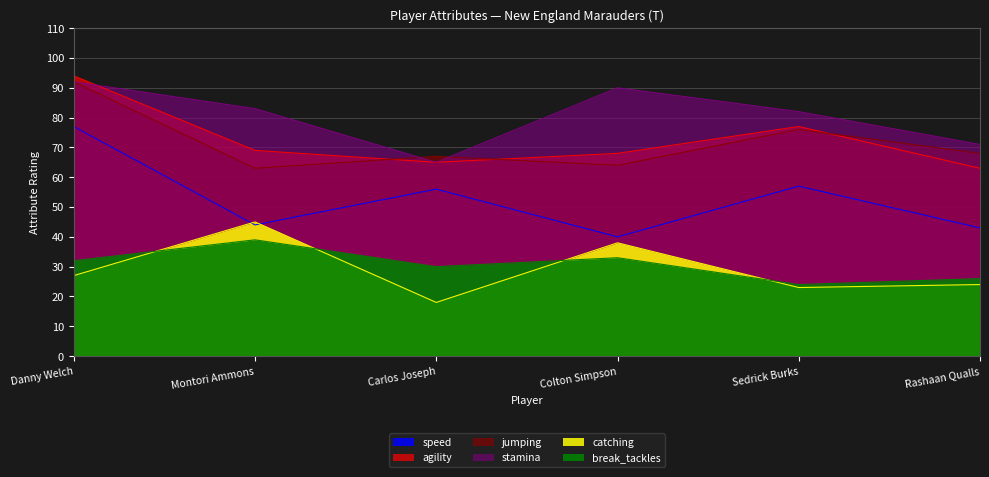

What is the label of the 5th point from the right?

Montori Ammons